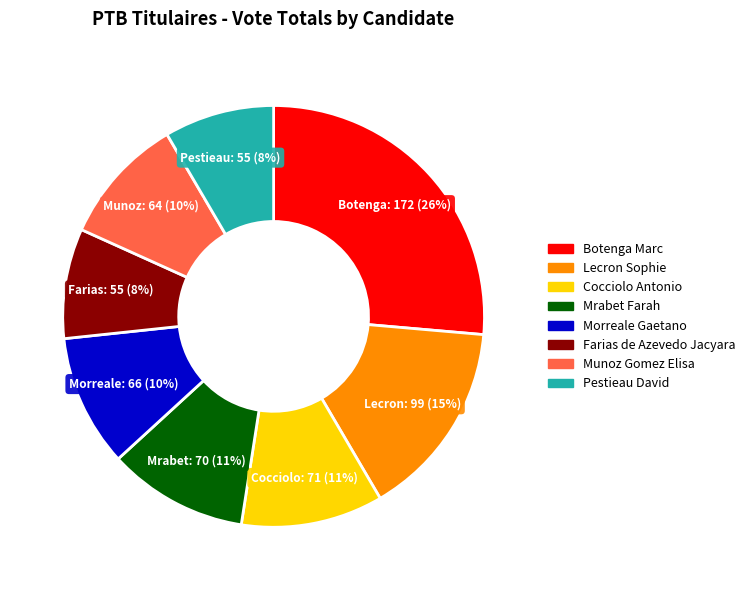

To the nearest percent, what is the difference between the Cocciolo Antonio and Morreale Gaetano slice percentages?

1%